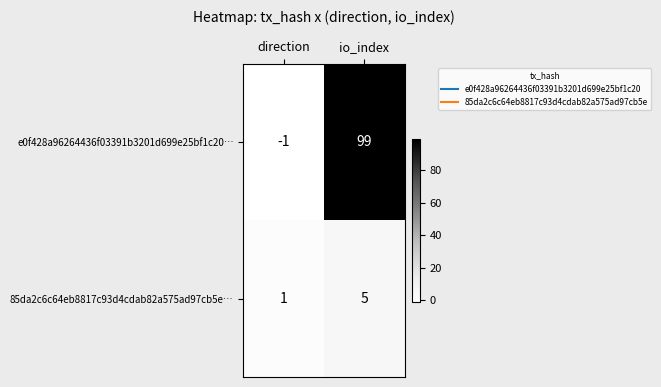

What is the average value of the e0f428a96264436f03391b3201d699e25bf1c20… series?

49